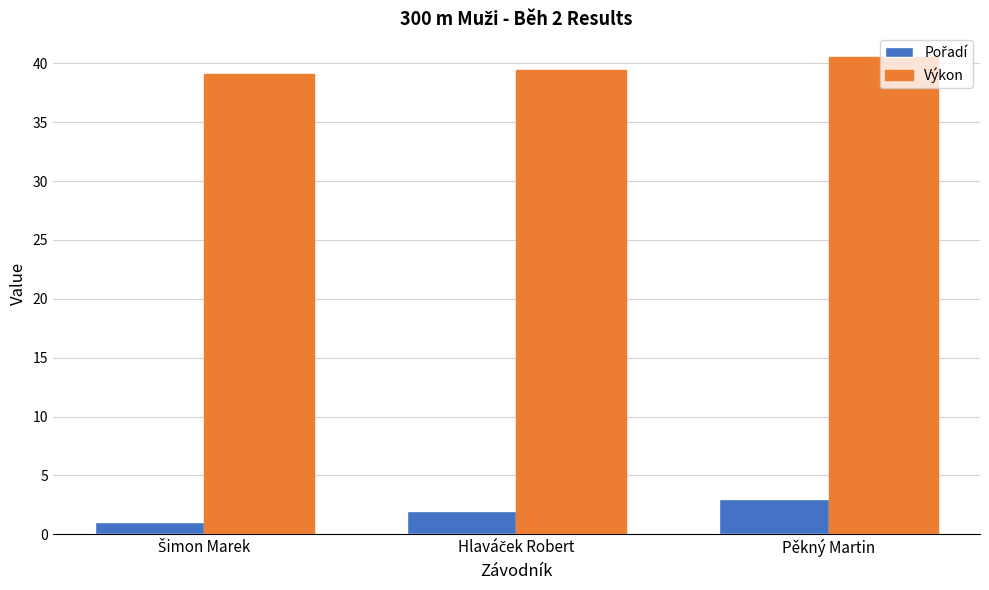

At which category is the sum across all series the highest?

Pěkný Martin